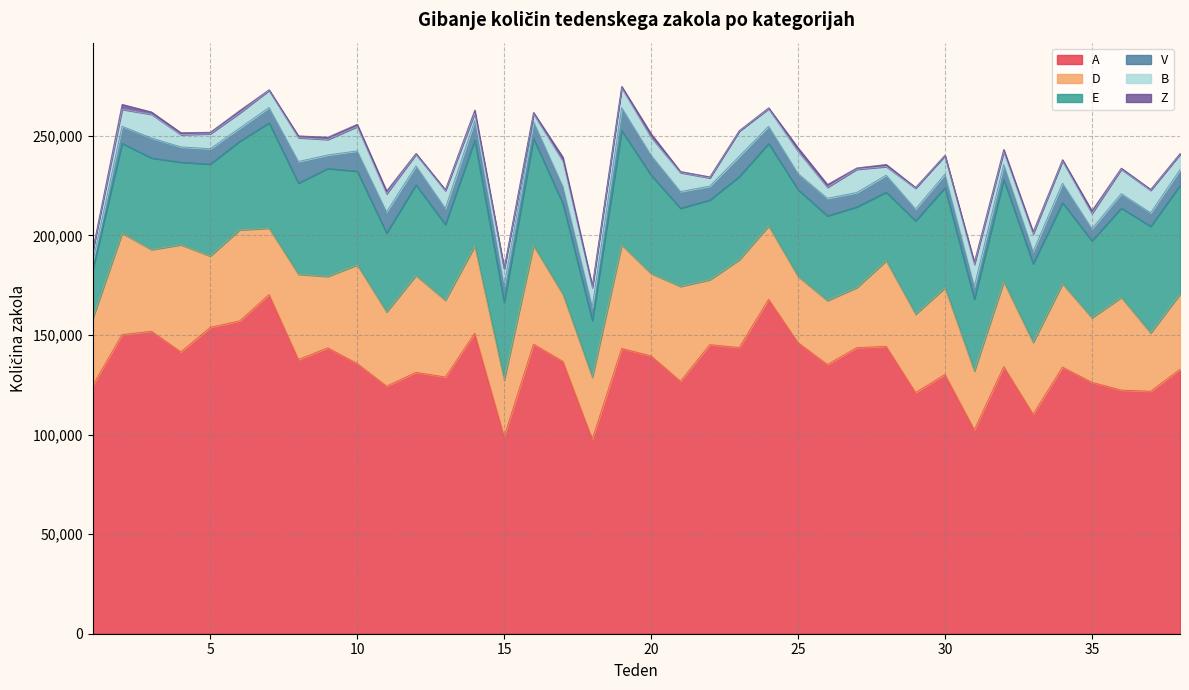

Reading left to right, extract all data points from this chart.

A: 124633	150200	151850	141505	153828	157043	170271	137671	143529	135639	124304	131235	128885	150854	98996	145374	136740	97698	143252	139467	126762	145149	143684	167894	146152	135140	143658	144265	121103	130150	102348	134096	110228	133839	126257	122305	121729	132822
D: 33641	50918	41016	53771	35827	45760	33327	42794	35861	49508	37243	48613	38519	43785	28309	49441	33632	31025	51951	41338	47623	32588	44048	36811	33237	32111	30140	42952	39317	43516	29480	42580	36016	41863	32369	46535	29315	37720
E: 24395	45060	45990	41428	46129	44446	52851	45757	54190	47066	39597	45529	38075	53149	38979	53811	45484	28507	57433	49434	39241	40054	41783	41419	43590	42552	40474	34474	46849	50332	36132	51318	39543	40694	38651	44855	53492	54547
V: 3651	8589	10025	7701	7720	6583	7726	10850	6764	10188	10631	9483	8066	9796	8283	8496	8636	6880	11450	9952	8362	6927	10166	8624	8057	8780	7241	8511	5955	6678	6311	7591	6116	9777	6082	7214	6804	7889
B: 5897	8502	11902	6165	7493	7592	8618	11976	7789	12209	9067	5825	8897	3770	8524	3918	12763	9650	9932	9032	9512	4138	12654	8828	11219	5537	11673	4334	10462	9349	11138	6488	8793	11229	7553	12247	11306	7730
Z: 293	2496	1174	977	761	1237	329	911	1143	1155	1459	472	495	1538	468	689	1983	899	786	1788	545	519	242	464	1724	1428	676	1073	396	190	1156	1074	1058	612	1459	595	439	409